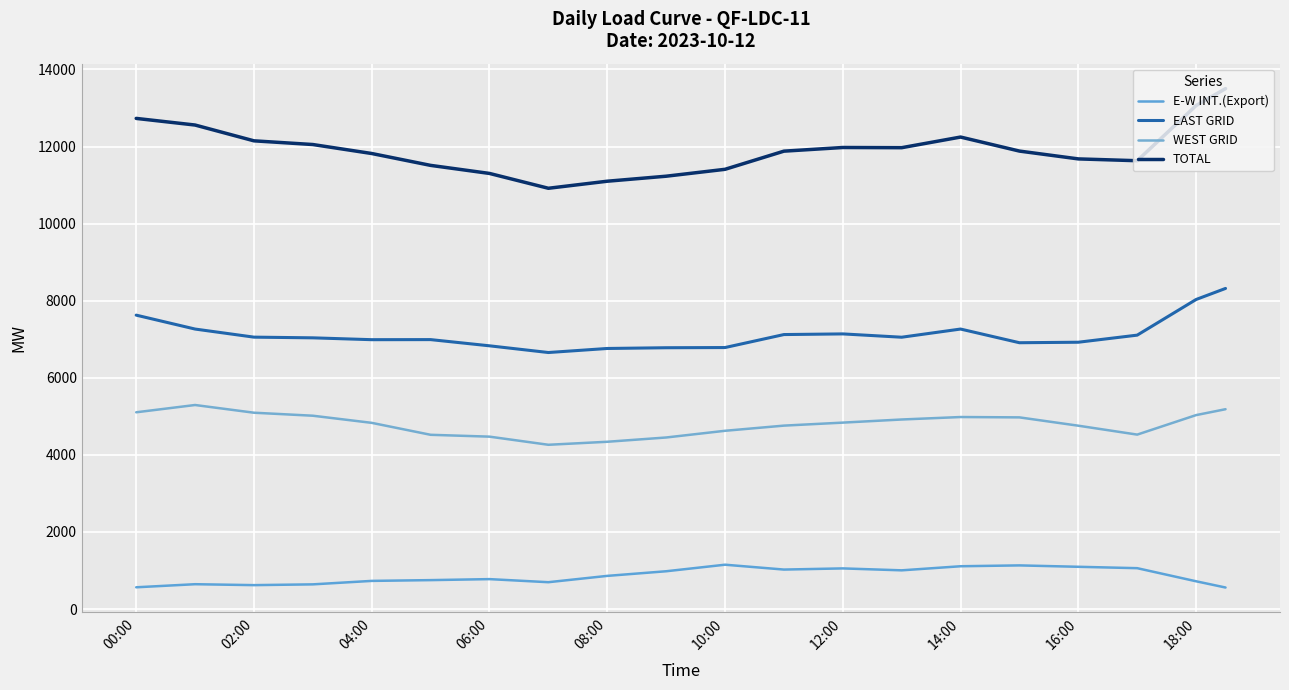

Which series has the largest range (max minus min)?

TOTAL